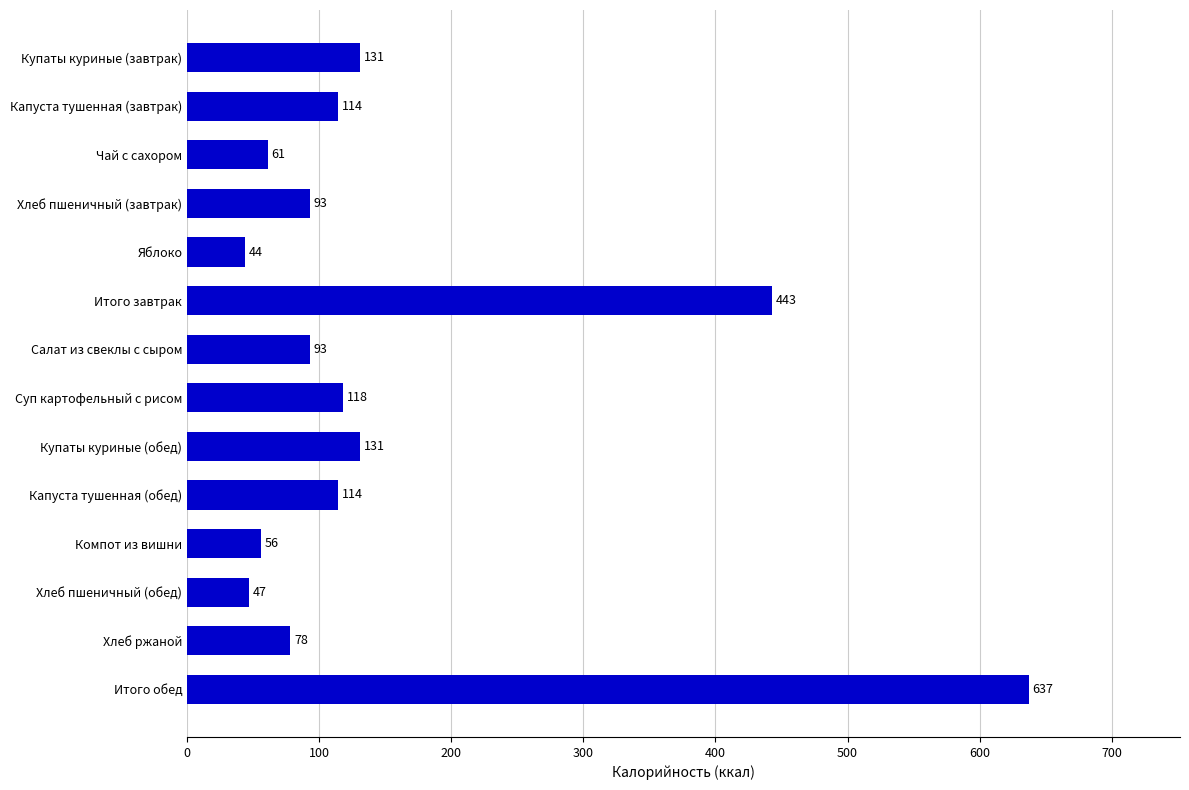

What is the label of the 1st bar from the top?

Купаты куриные (завтрак)